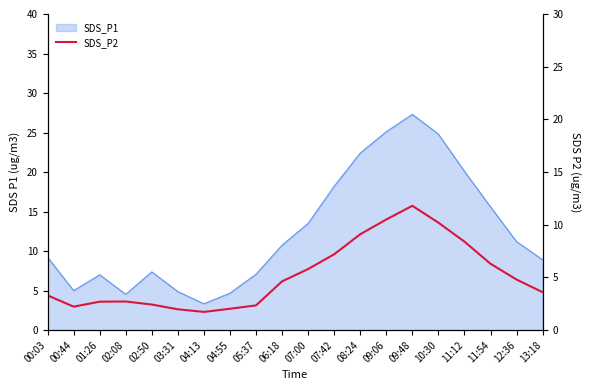

How many data points are less than 4?

10